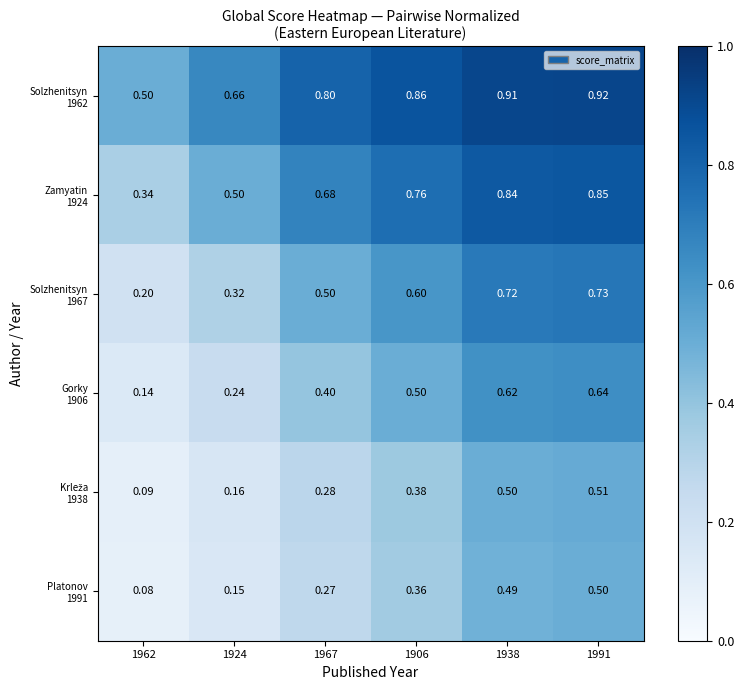

At how many categories does at least one series exceed 0?

6